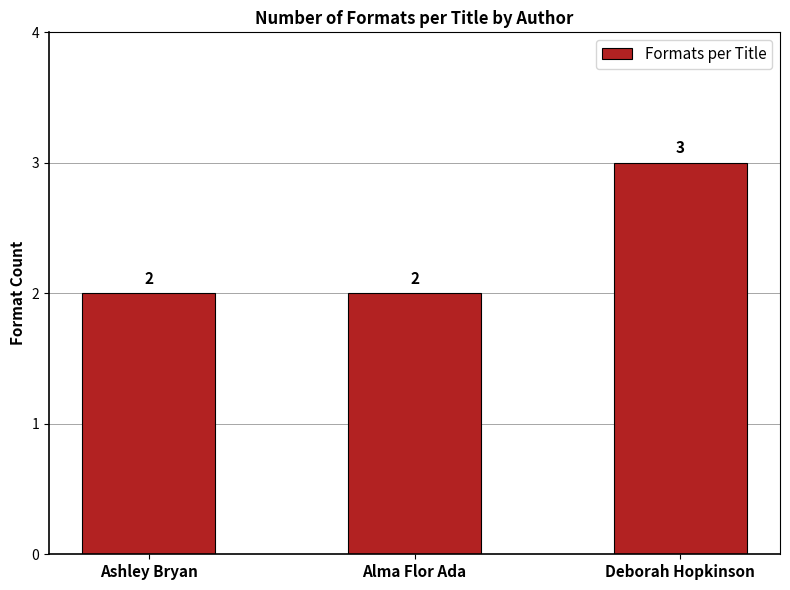

Is it true that the value at Deborah Hopkinson is 2?

False